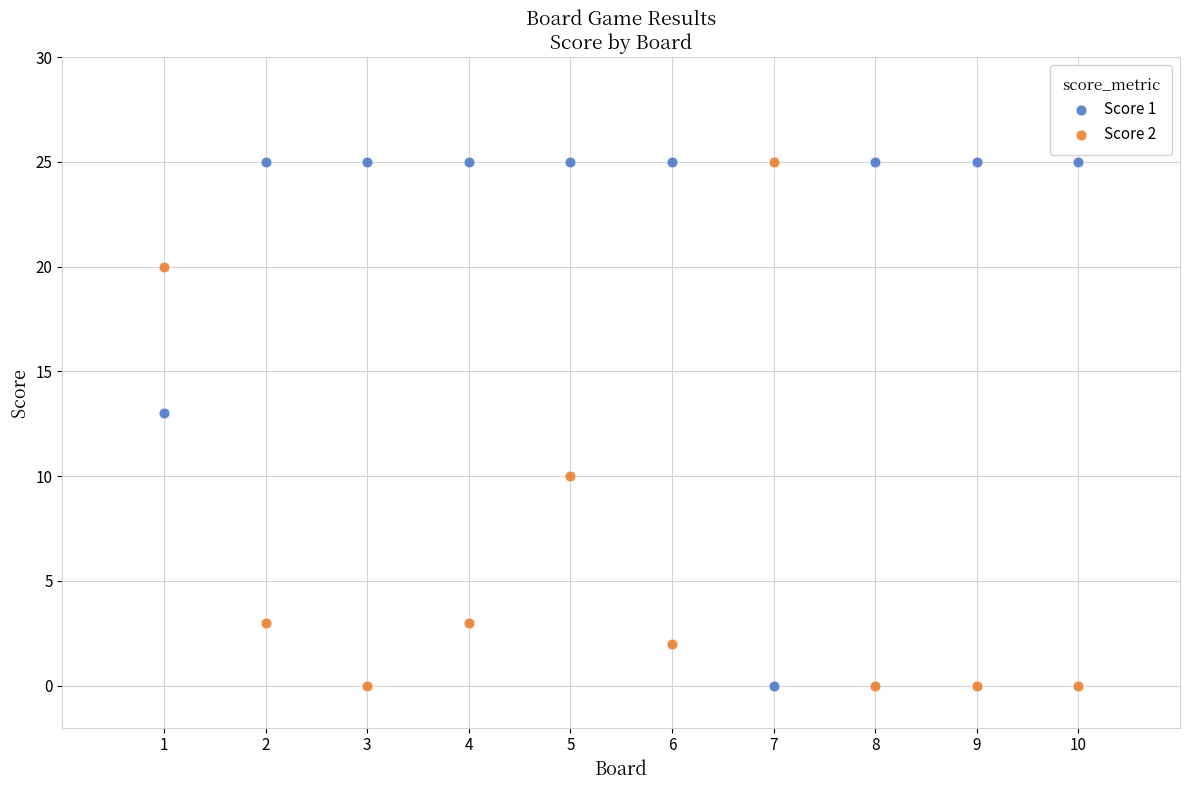

Across all series, what Y value is closest to 12?

13